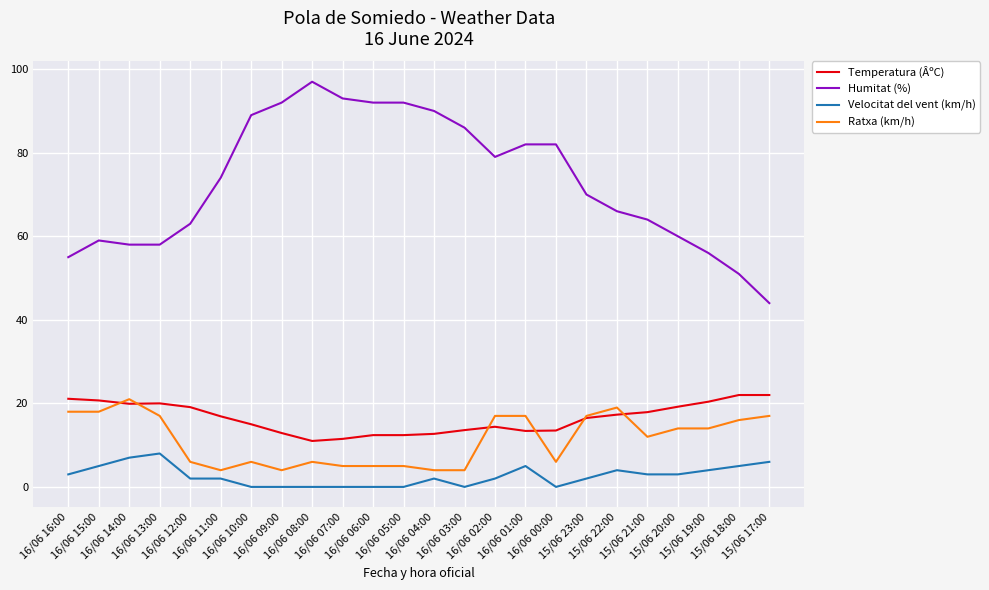

What is the difference between the highest and lowest values at 16/06 10:00?

89.0